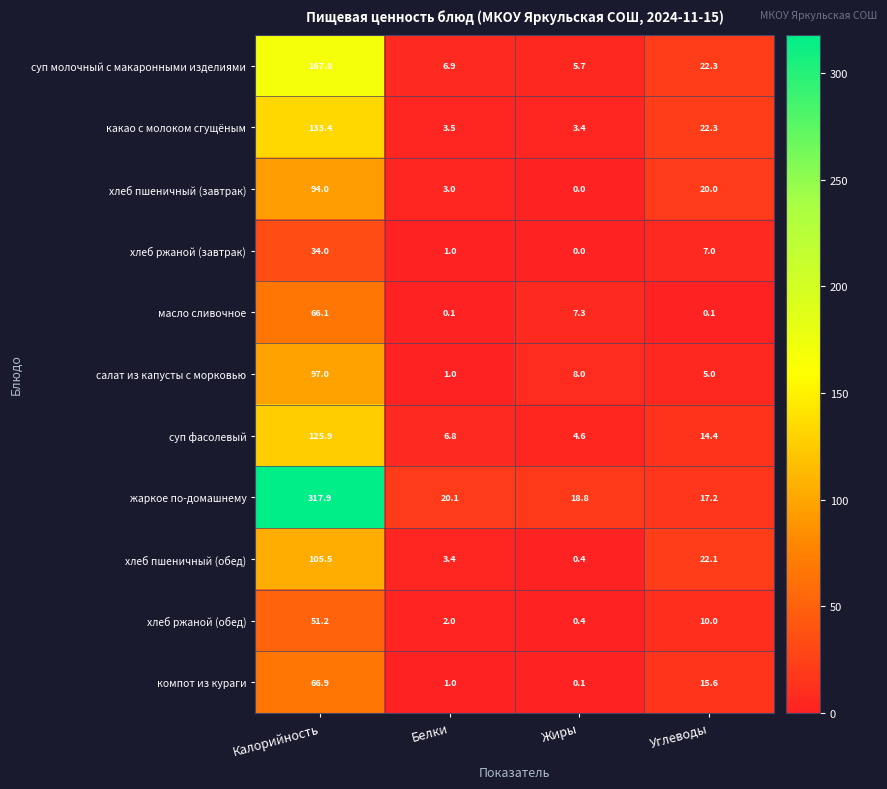

True or false: жаркое по-домашнему has a value of 33.1 at Жиры.

False